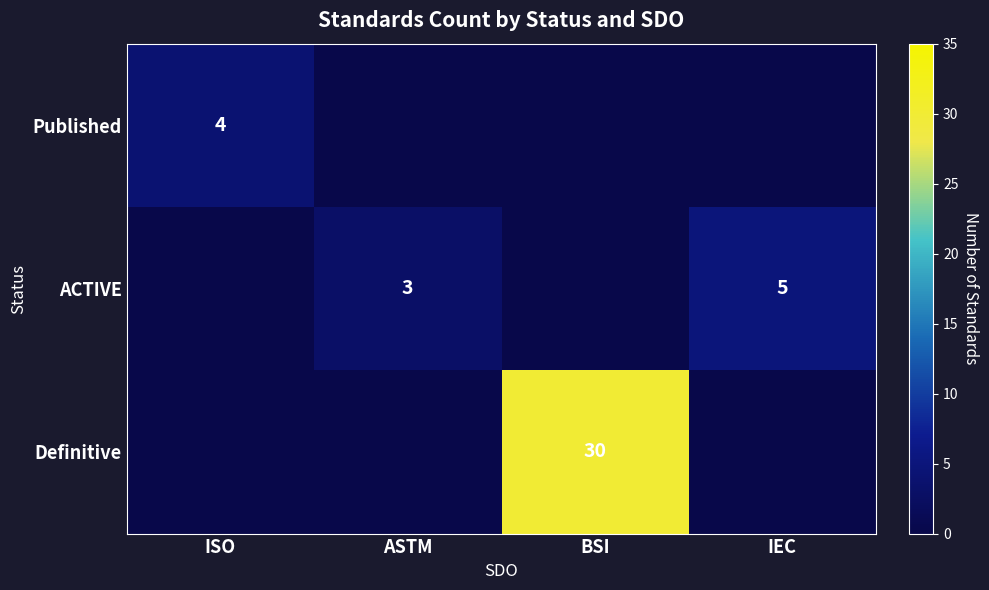

True or false: ACTIVE has a value of 5 at IEC.

True